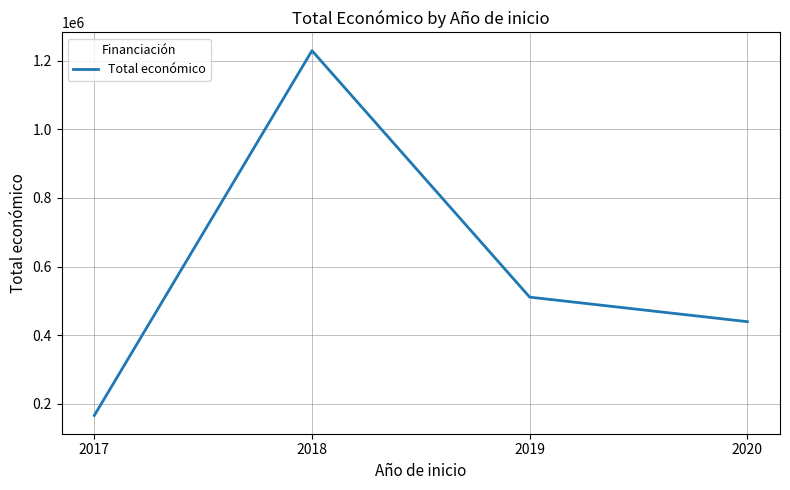

Where is the data nearest to the value 697673?

2019